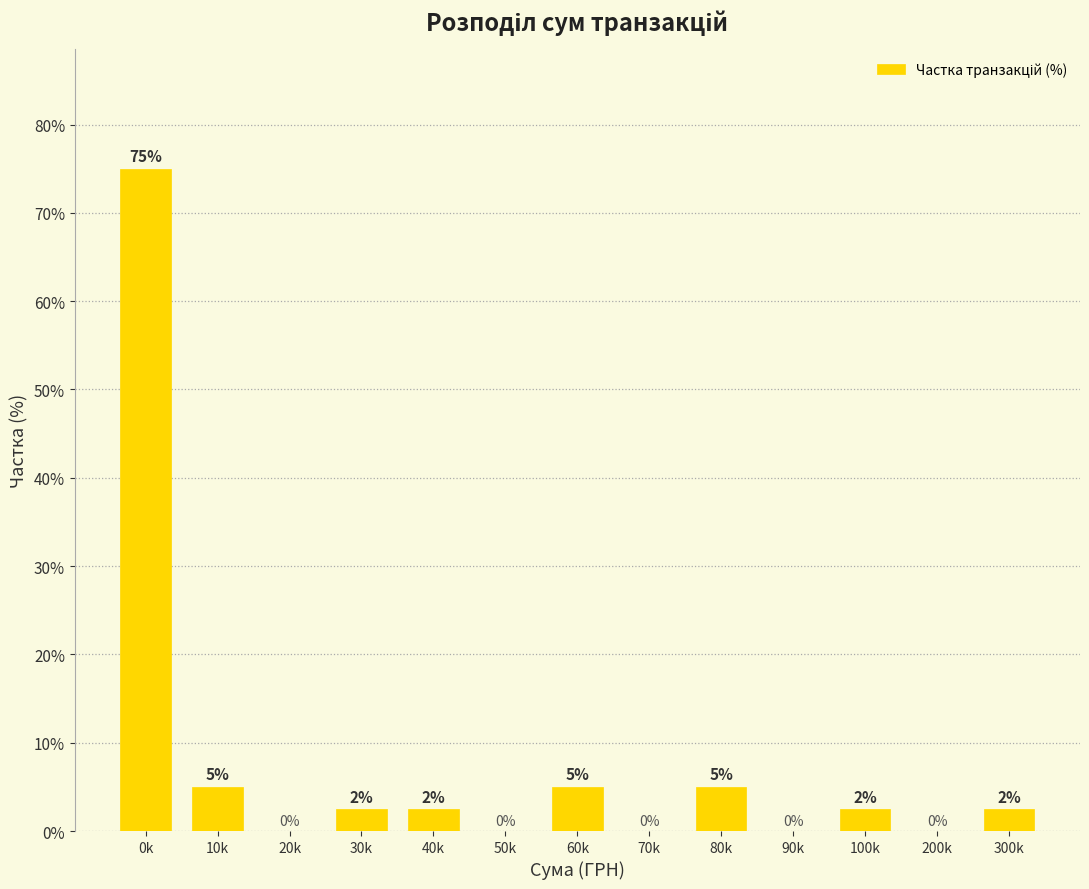

At which label does the data first exceed 2?

0k